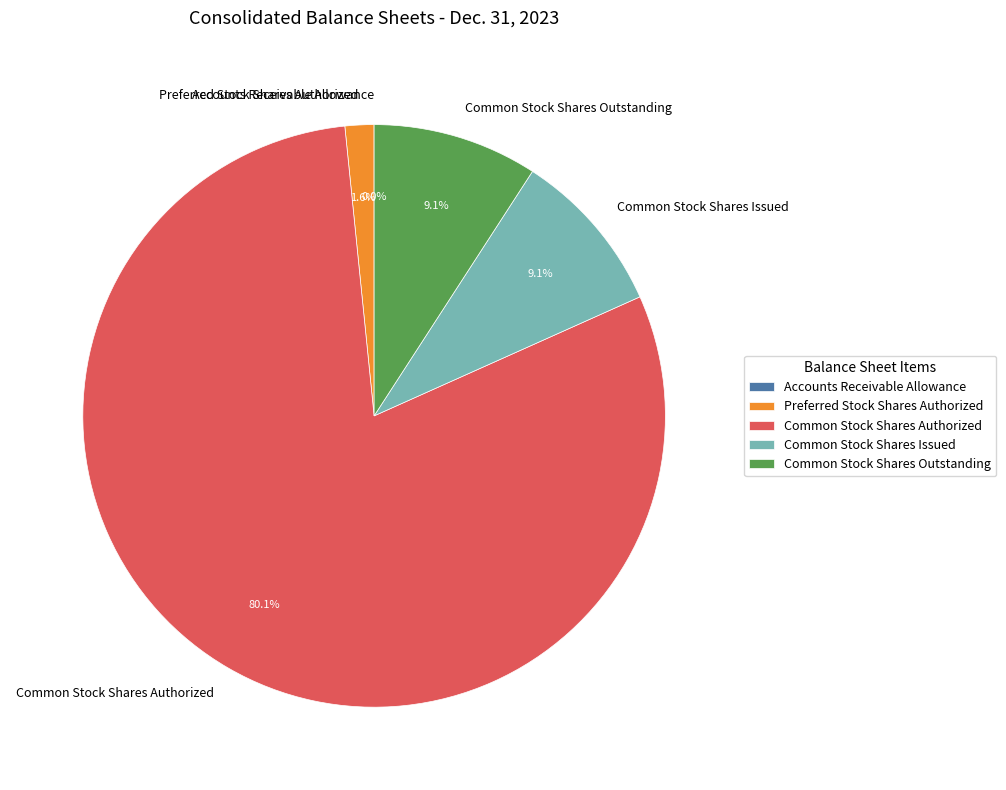

What is the majority slice?

Common Stock Shares Authorized